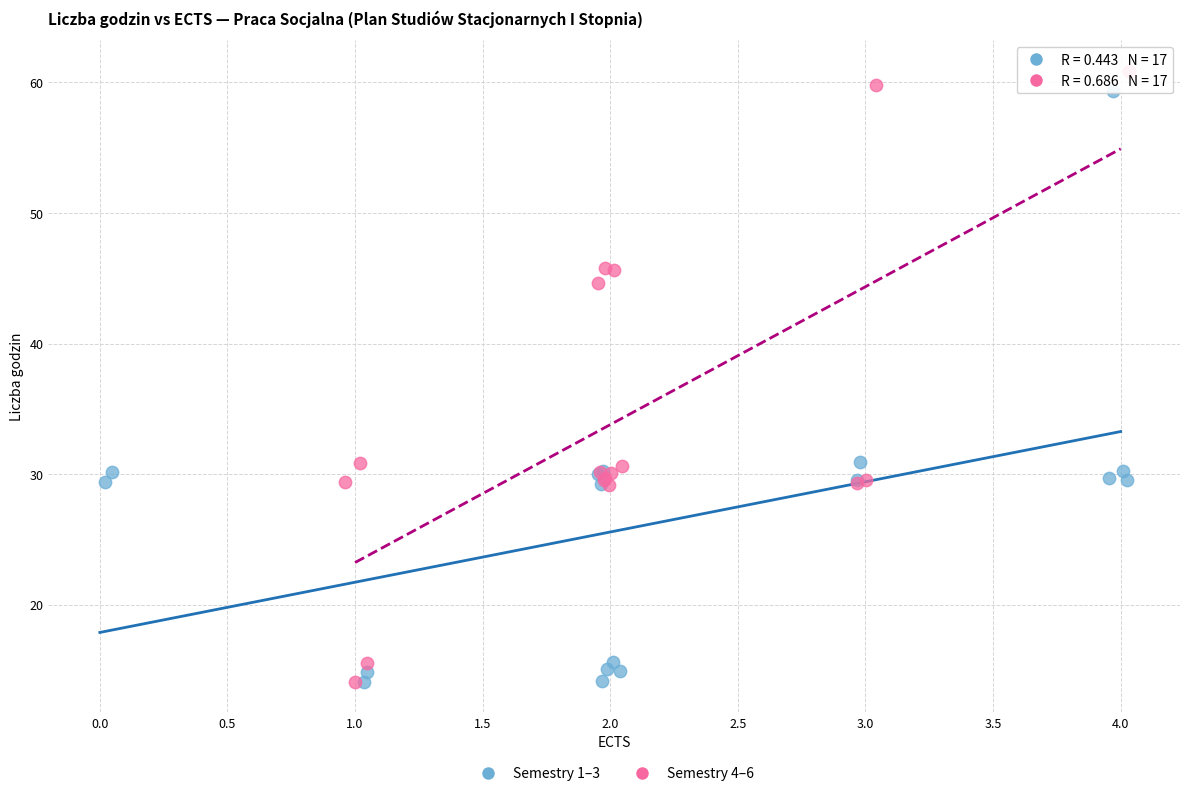

What are all the series names shown in the legend?

Semestry 1–3, Semestry 4–6